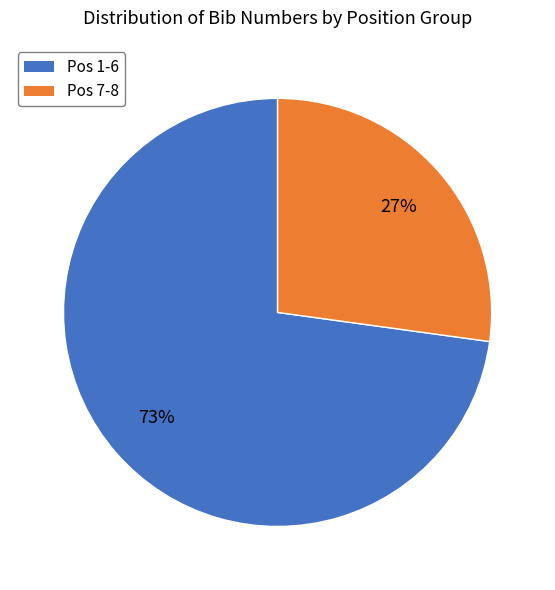

Is there any slice that represents more than half of the pie?

Yes